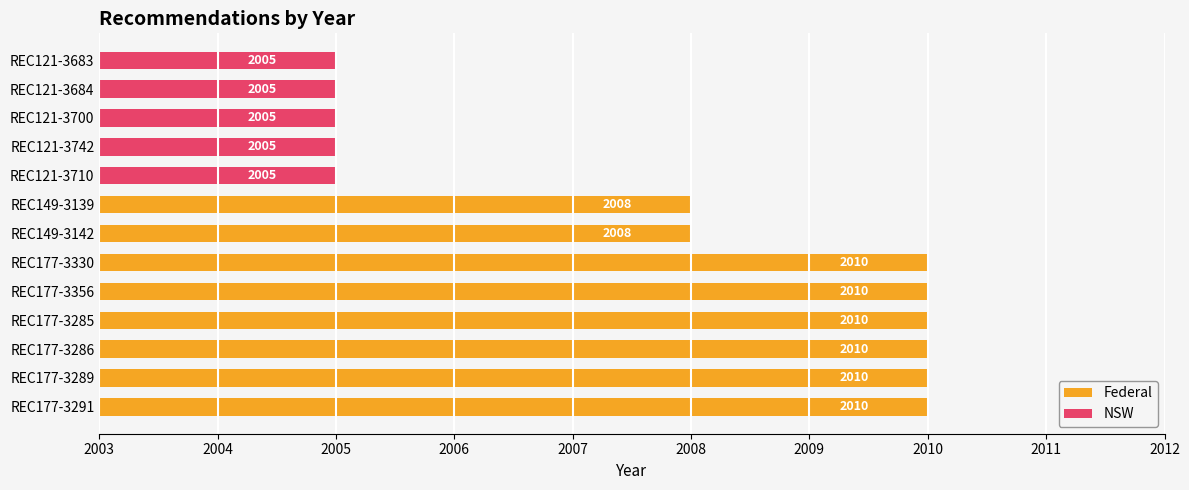

What is the sum of the Federal values at REC149-3139 and REC177-3289?

4018